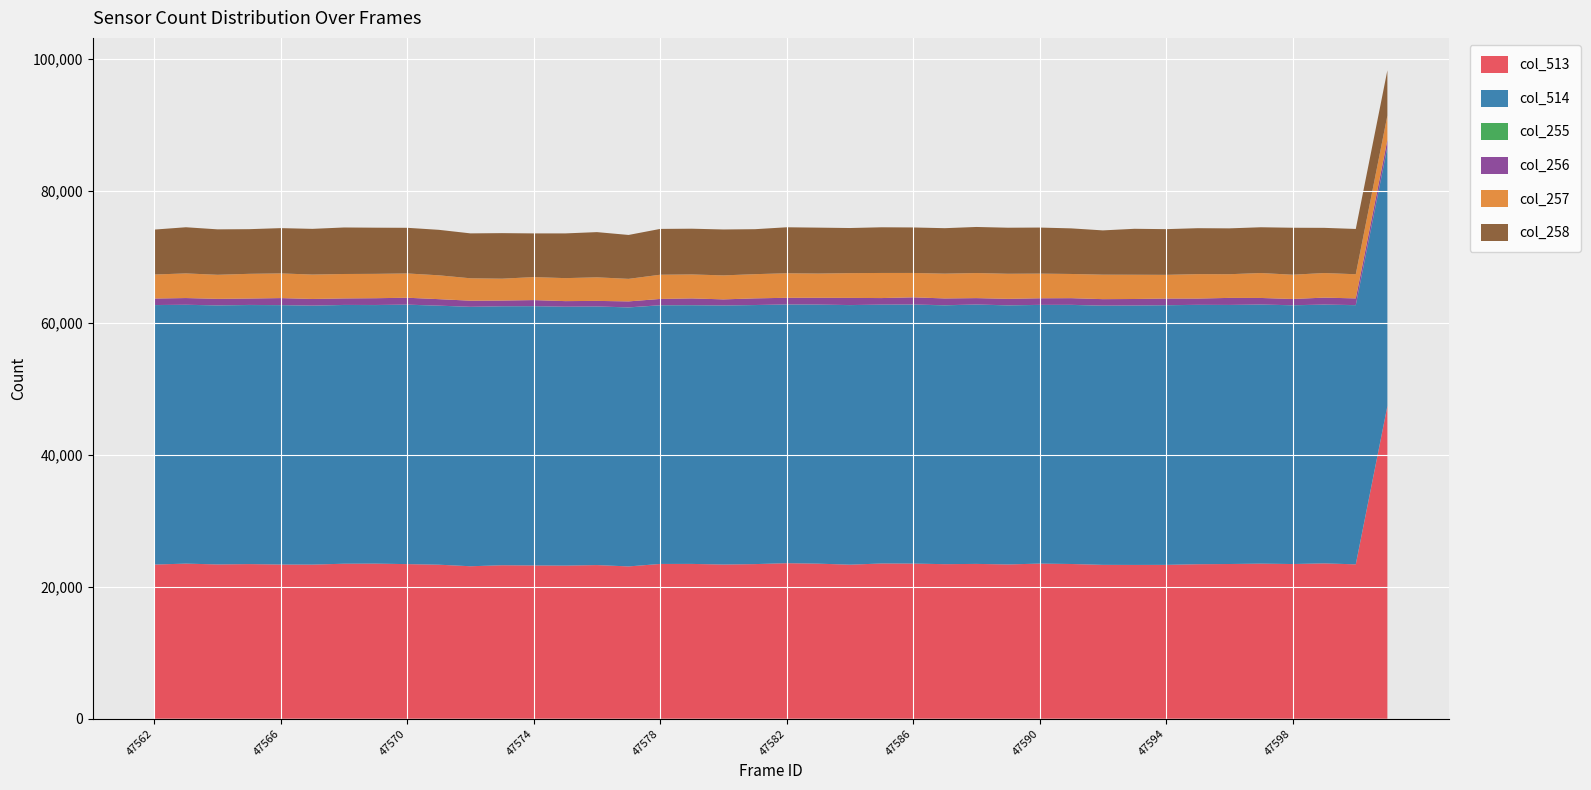

Reading left to right, transcribe all the data shown in this chart.

col_513: 23371	23513	23389	23441	23374	23362	23498	23513	23437	23349	23114	23265	23235	23211	23291	23089	23463	23469	23374	23439	23578	23507	23353	23532	23519	23429	23470	23387	23516	23456	23326	23314	23324	23422	23453	23510	23450	23547	23403	47403
col_514: 39327	39230	39260	39268	39315	39247	39220	39190	39322	39260	39322	39253	39299	39240	39197	39257	39203	39209	39259	39265	39206	39259	39344	39233	39255	39233	39312	39266	39209	39273	39277	39317	39351	39312	39264	39263	39222	39210	39285	39248
col_255: 12	8	13	16	12	16	9	15	13	8	7	6	8	7	8	10	16	17	13	10	14	13	10	8	15	21	8	16	11	11	19	10	12	7	10	11	9	20	14	21
col_256: 986	1017	986	971	1061	1006	985	1026	1044	983	924	867	918	845	842	904	952	1020	920	1006	1010	1027	1085	992	1090	1026	968	980	998	1011	980	984	1009	950	1064	997	946	1055	1013	1064
col_257: 3641	3735	3647	3744	3742	3698	3703	3692	3681	3616	3397	3313	3486	3485	3572	3418	3669	3632	3637	3669	3718	3676	3754	3806	3694	3757	3801	3800	3738	3667	3711	3677	3590	3704	3591	3781	3679	3728	3663	3707
col_258: 6810	6997	6888	6770	6863	6928	7050	6998	6919	6894	6808	6905	6621	6780	6853	6655	6946	6933	6961	6818	6970	6960	6837	6923	6896	6893	6984	6981	6981	6912	6712	6964	6927	6962	6950	6936	7119	6850	6863	6847